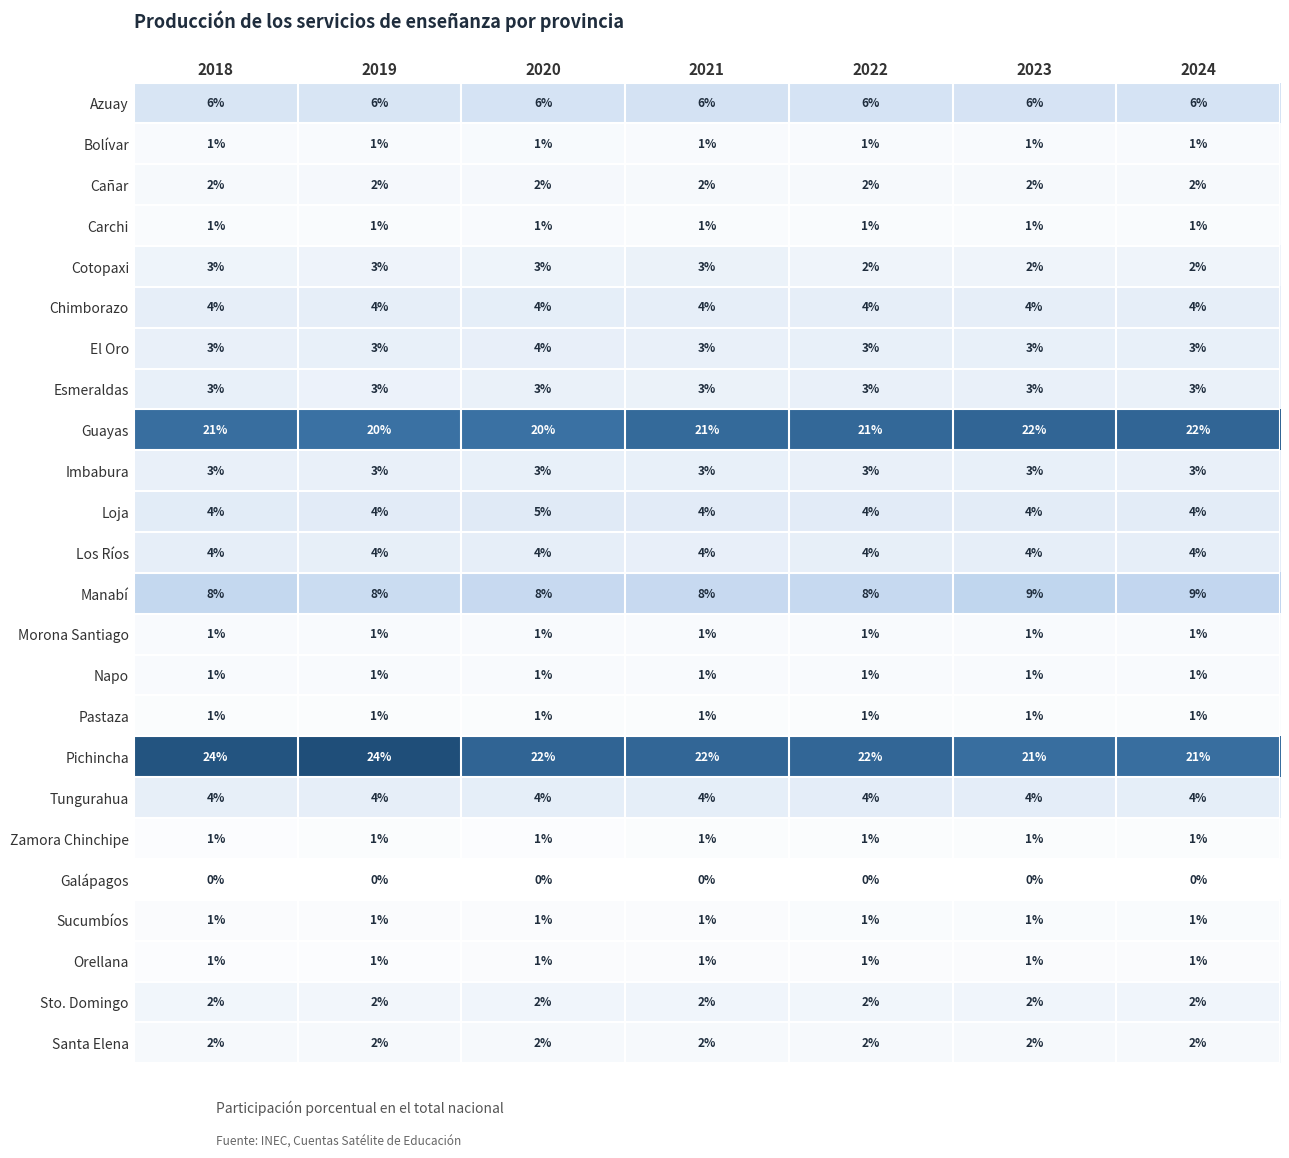

What is the average value of the Cotopaxi series?

3